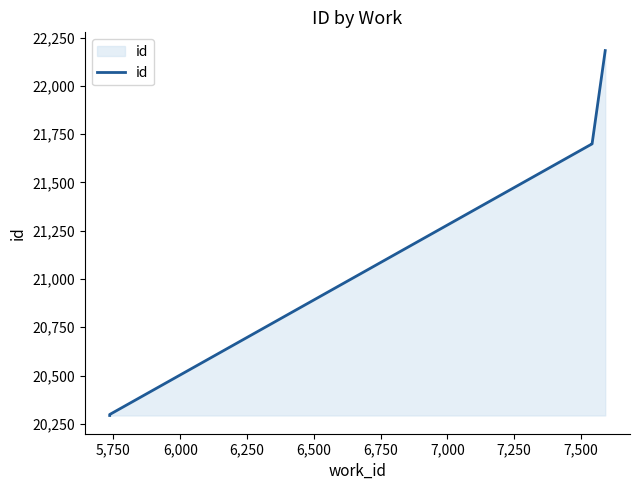

At which label is the value closest to 21238?

7,000